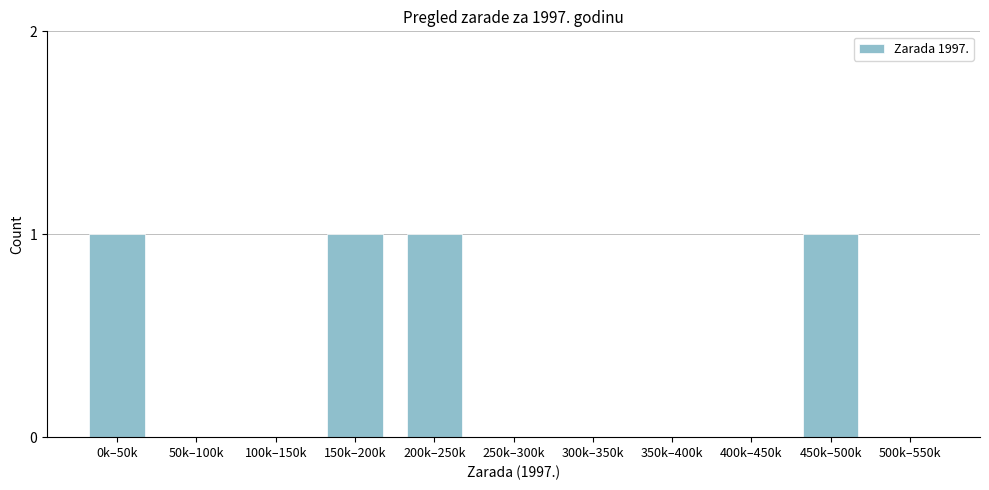

Reading left to right, list all the values displayed in this chart.

0k–50k=1	50k–100k=0	100k–150k=0	150k–200k=1	200k–250k=1	250k–300k=0	300k–350k=0	350k–400k=0	400k–450k=0	450k–500k=1	500k–550k=0